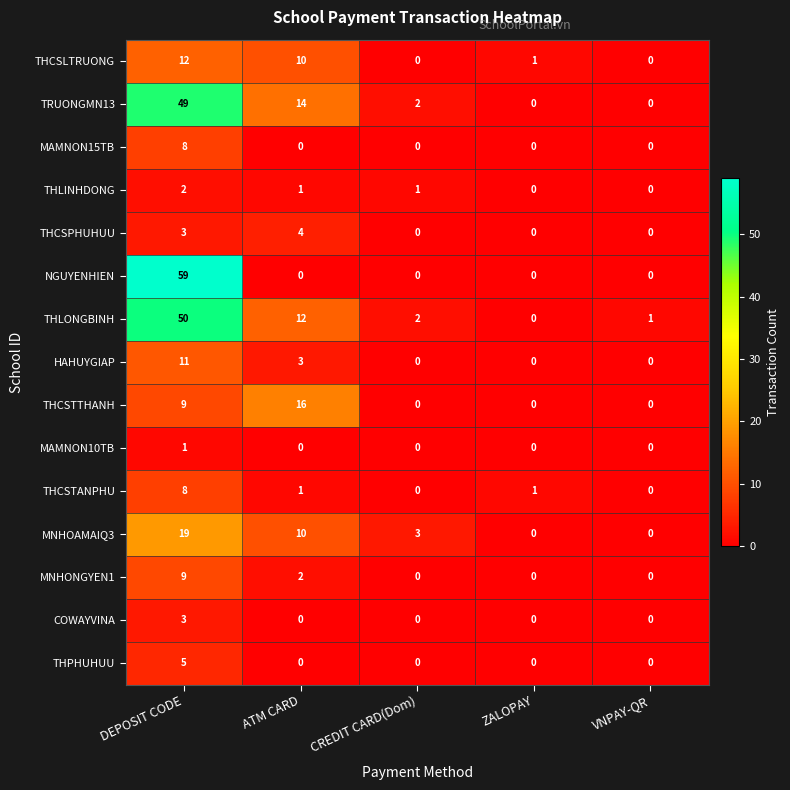

Which series changed the most between ATM CARD and ZALOPAY?

THCSTTHANH